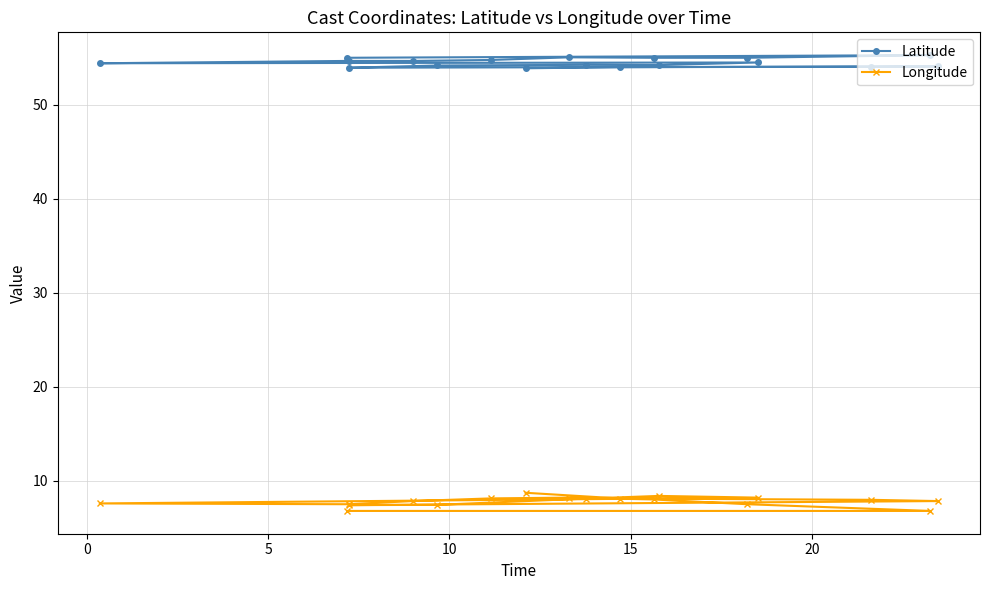

Which series has the widest spread of values?

Longitude